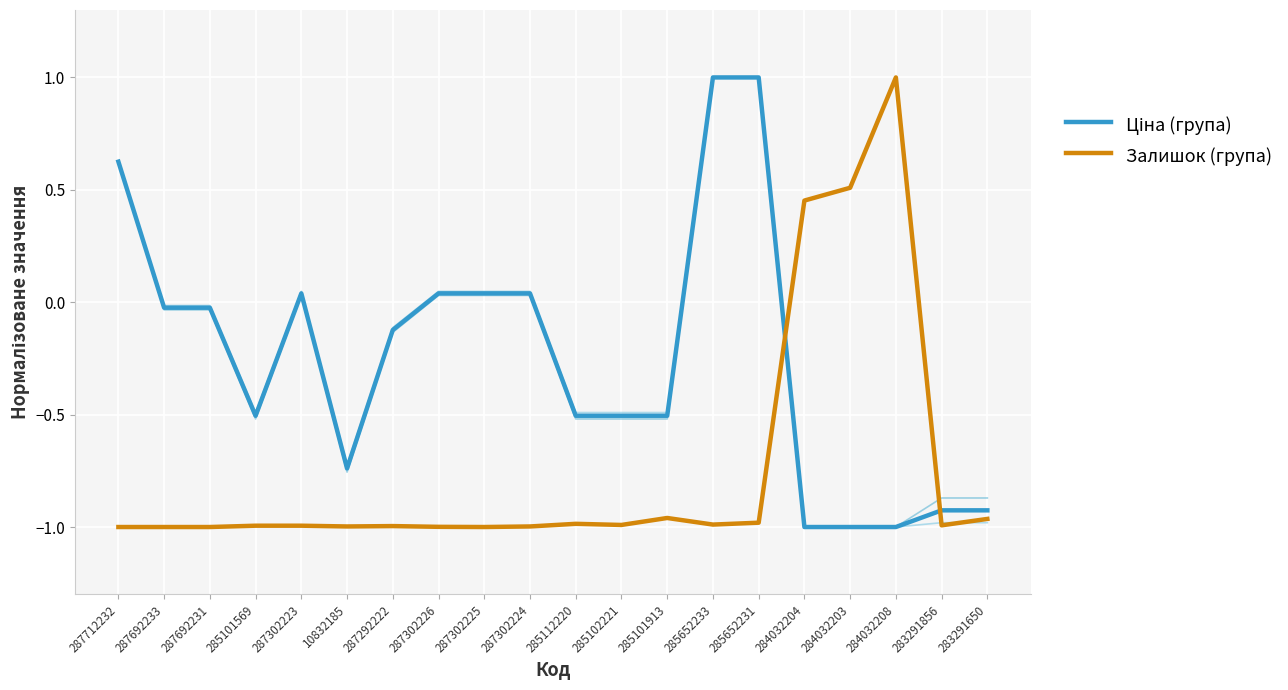

Where does the Ціна (група) series first go above 0?

287712232